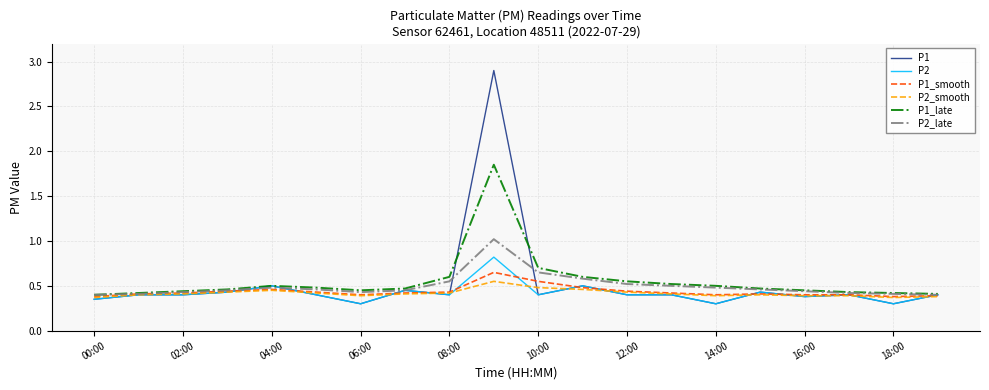

What is the highest value of the P2 series?

0.8